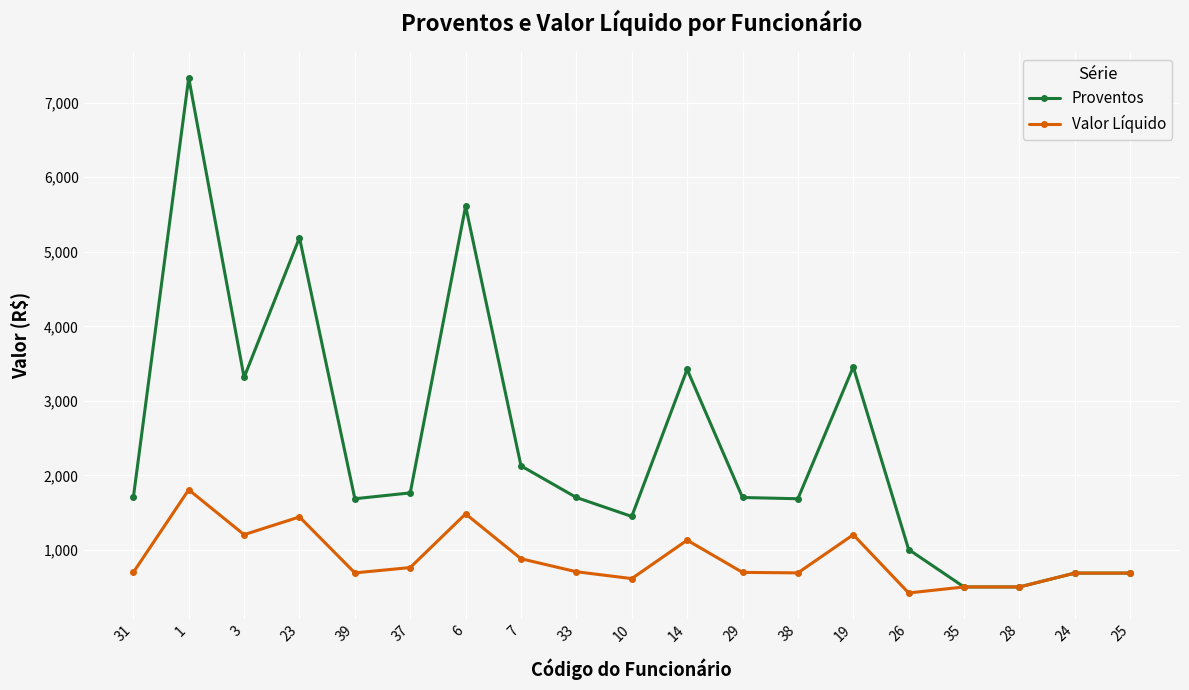

How many values in the Valor Líquido series exceed 698?

11